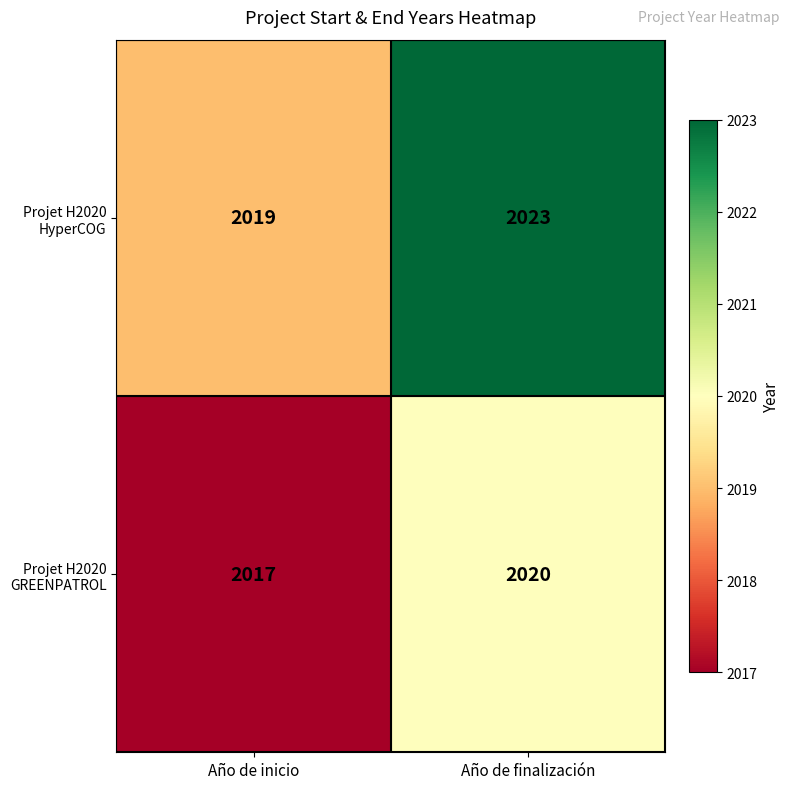

What is the total value across all series at Año de inicio?

4036